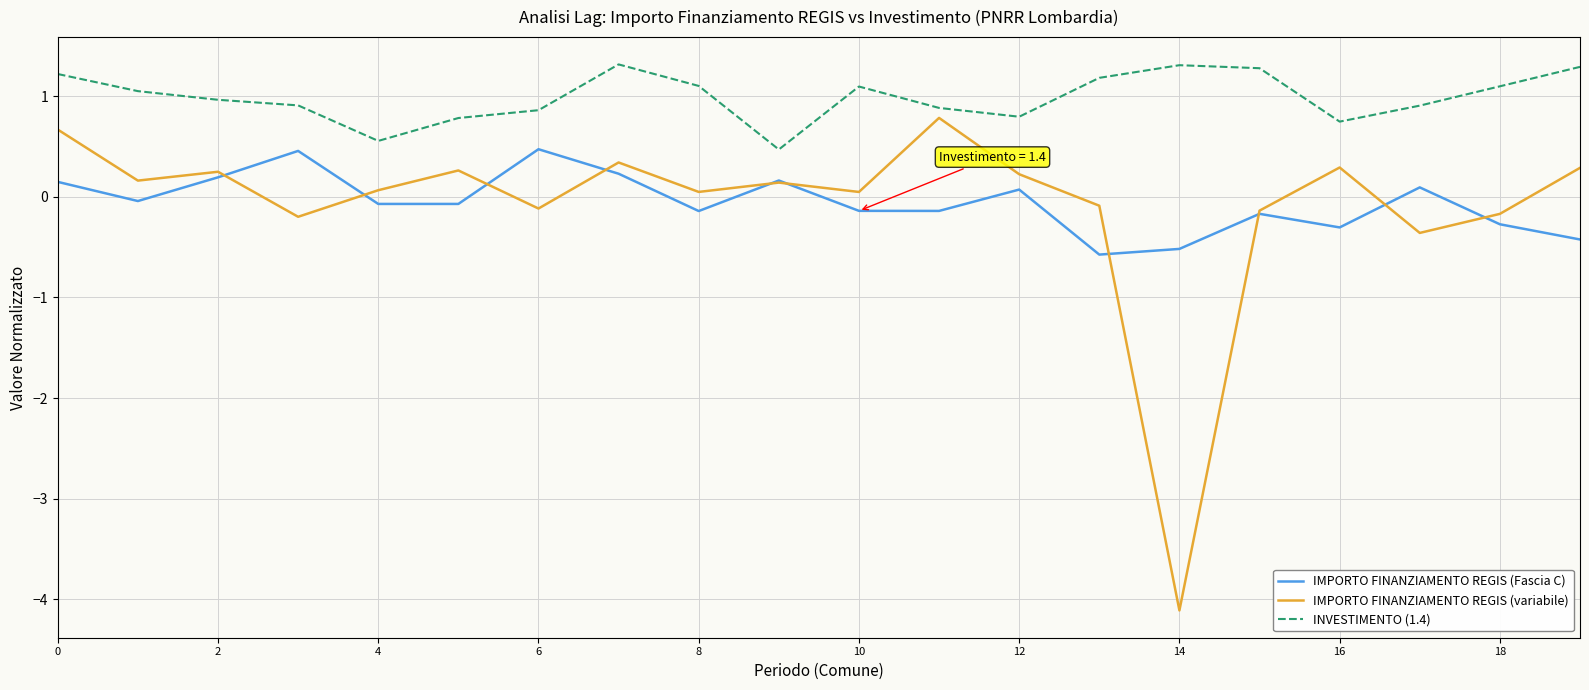

List the series in order of their peak value, highest first.

INVESTIMENTO (1.4), IMPORTO FINANZIAMENTO REGIS (variabile), IMPORTO FINANZIAMENTO REGIS (Fascia C)